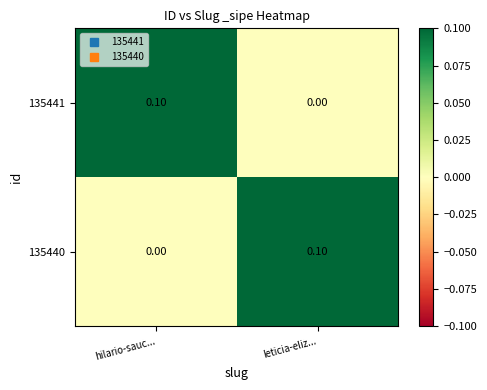

Where is 135440 nearest to the value 0?

hilario-sauc...